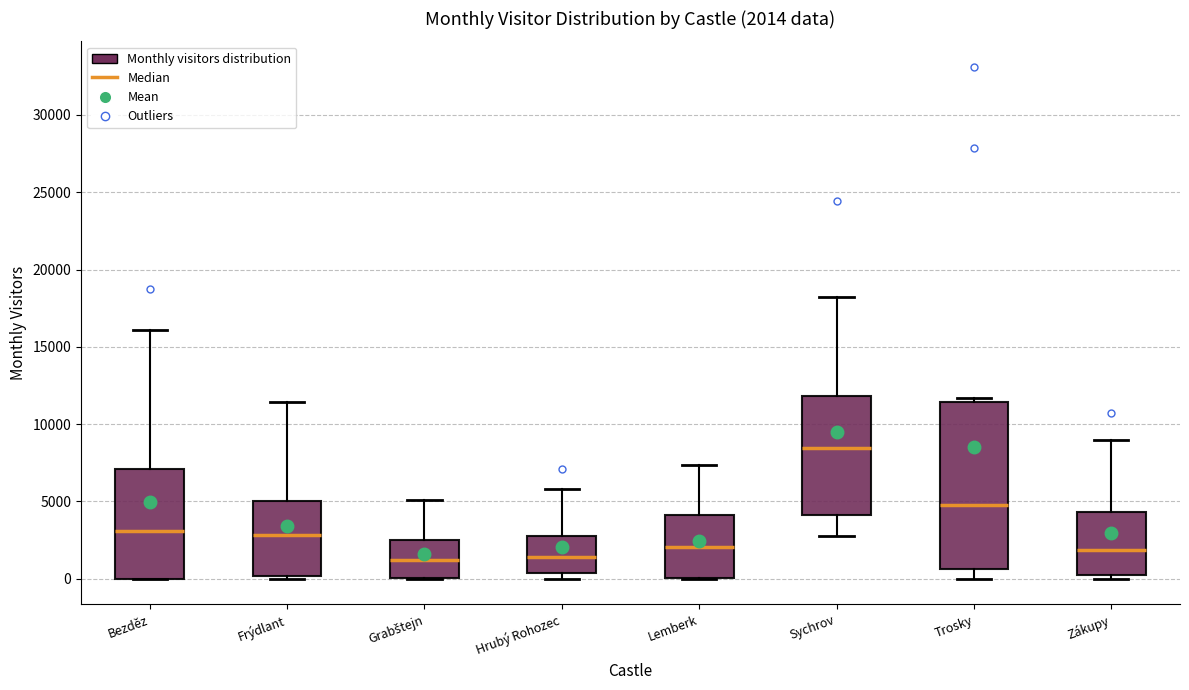

Which box's median line is the highest?

Sychrov